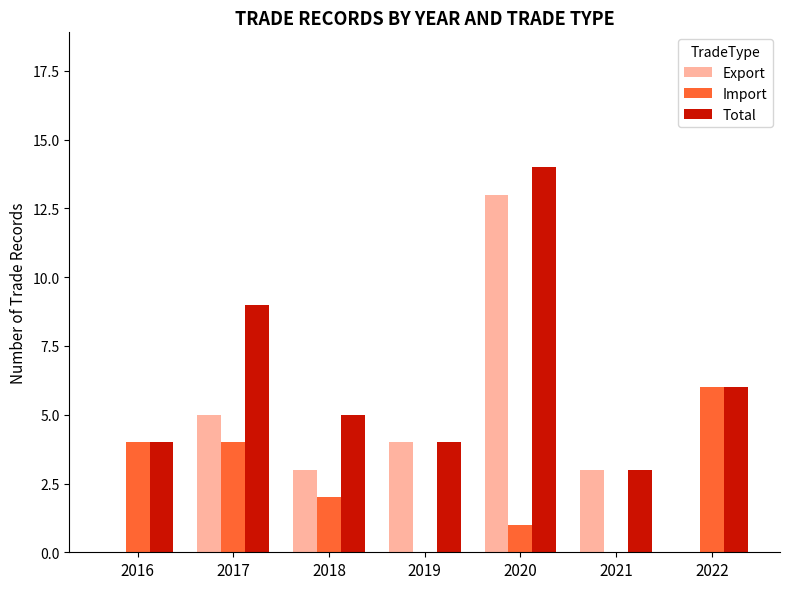

The value of Import at 2022 is 6. True or false?

True